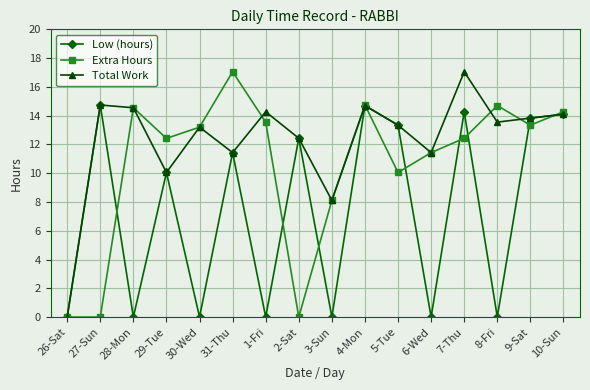

How many interior local peaks does the Total Work series have?

5